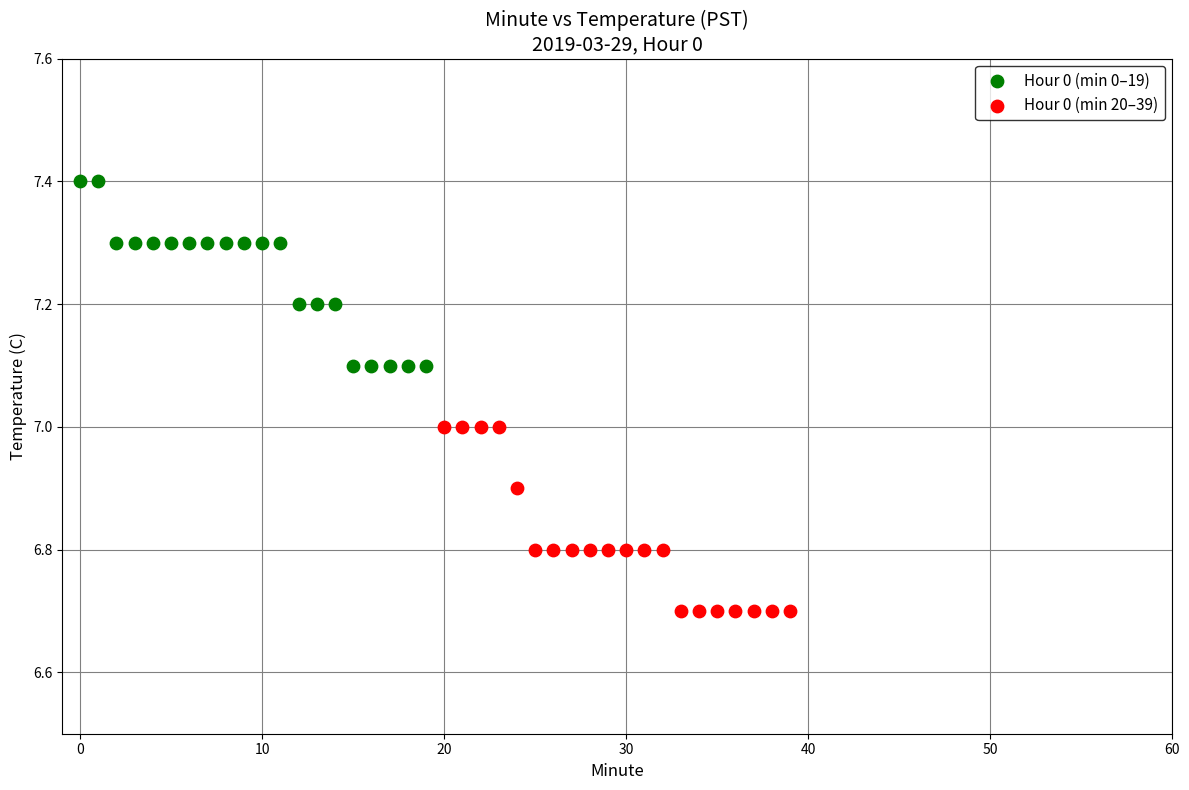

Which series contains the lowest Y value?

Hour 0 (min 20–39)